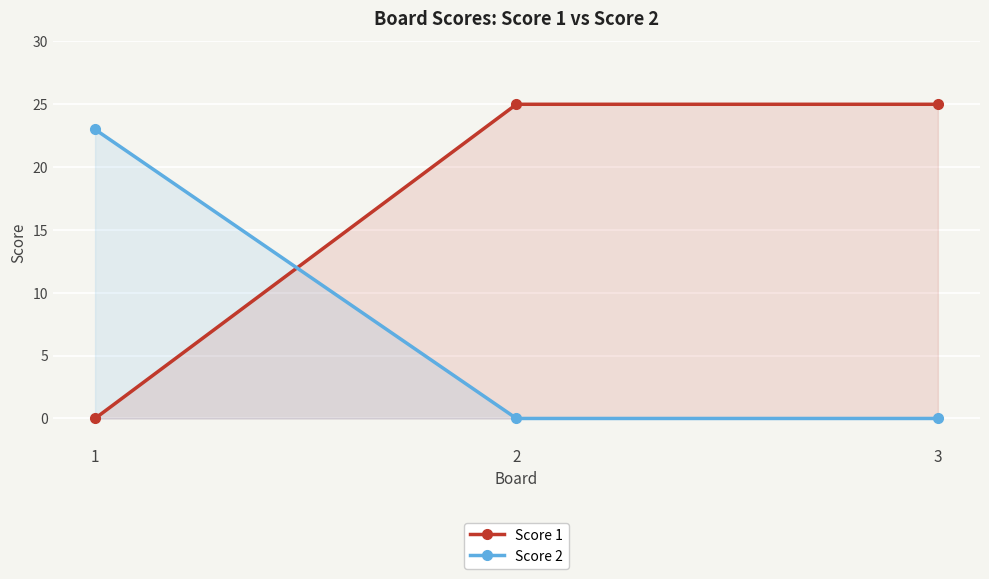

Rank the series by their average value, from highest to lowest.

Score 1, Score 2